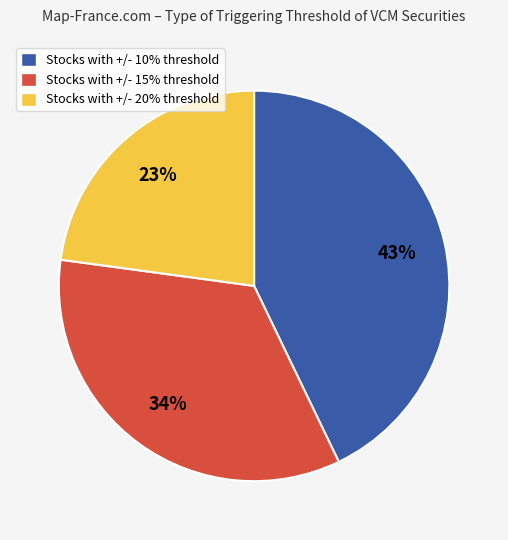

Approximately how many times larger is the value at Stocks with +/- 15% threshold compared to Stocks with +/- 20% threshold?

1.5